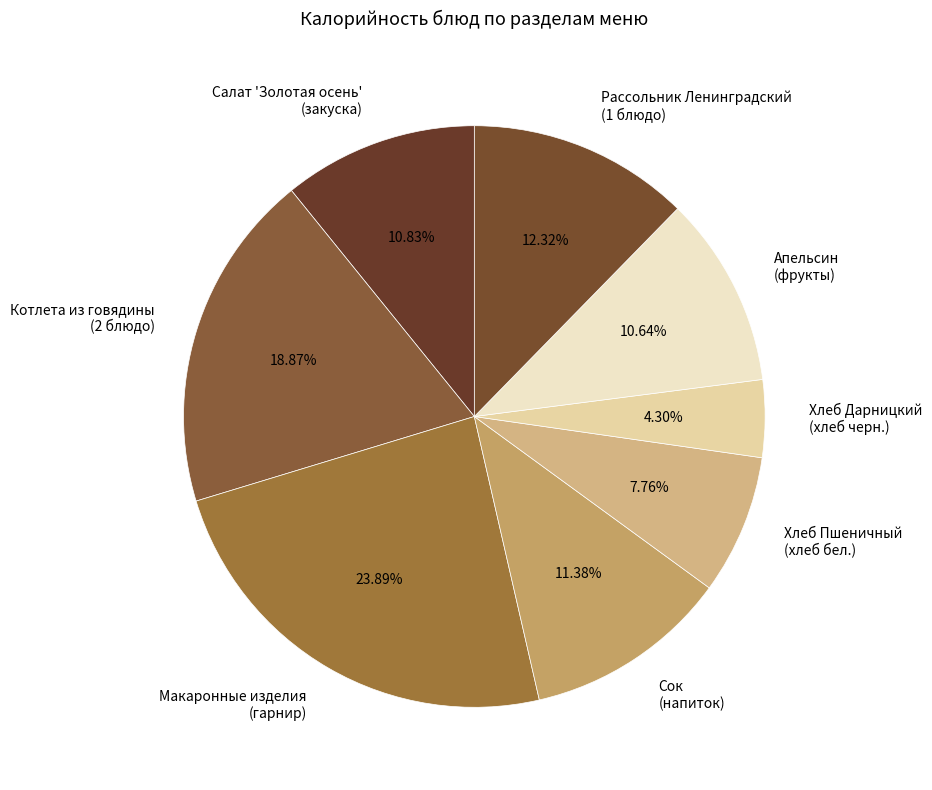

What is the ratio of the value at Макаронные изделия (гарнир) to the value at Рассольник Ленинградский (1 блюдо)?

1.9